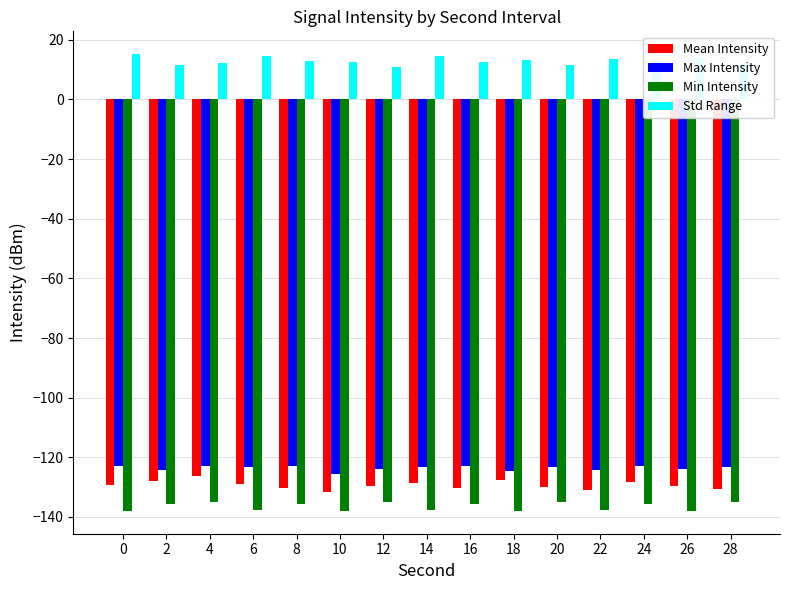

True or false: Max Intensity has a value of -123.3 at 20.

True